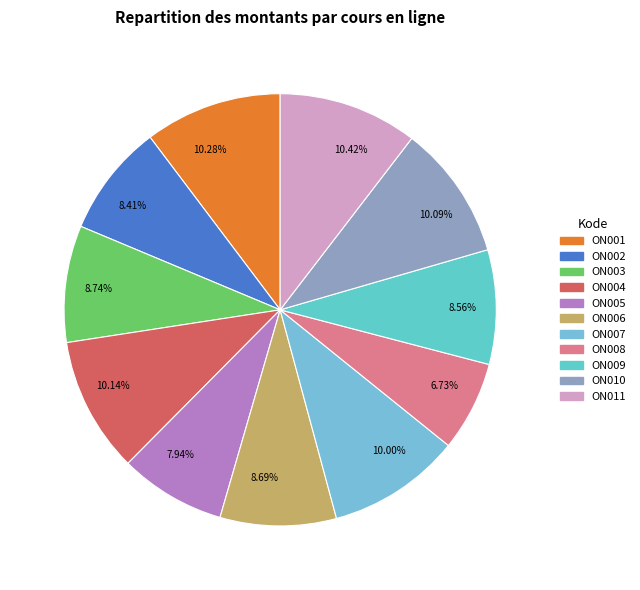

Do 10.14% and 10.42% together represent more than half of the pie?

No